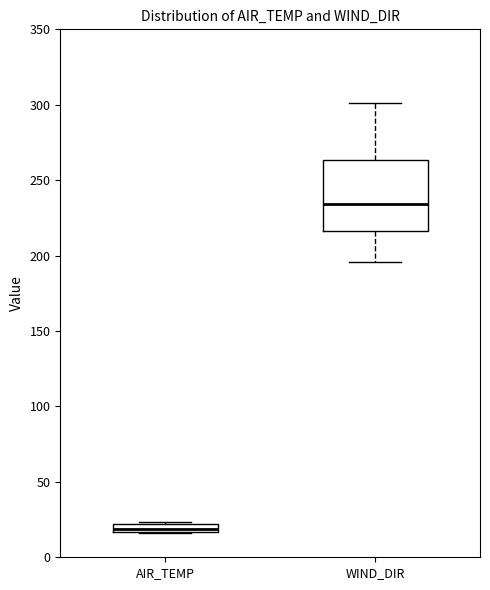

Which box has the highest median line?

WIND_DIR